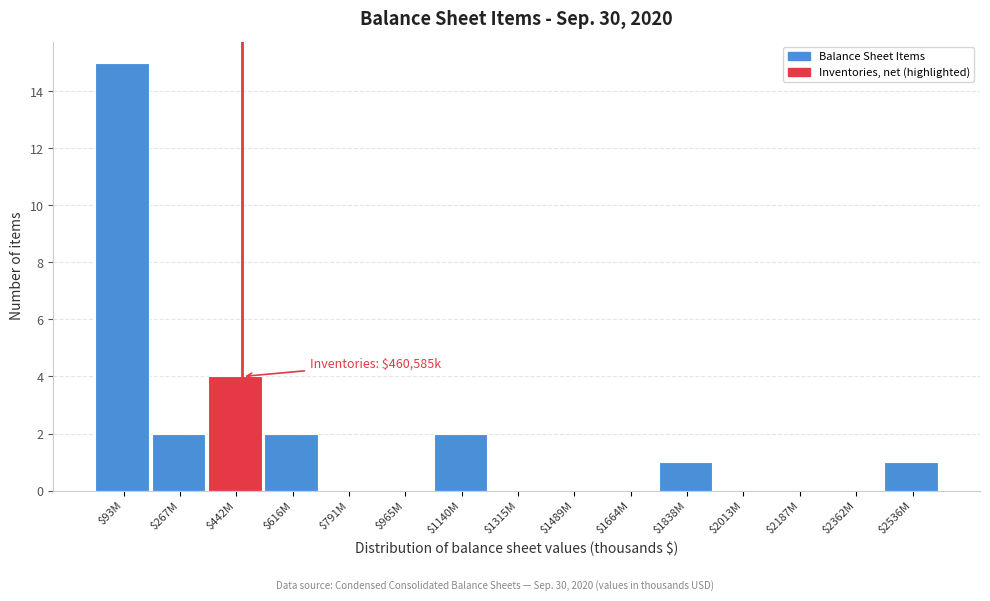

What is the sum of all values?

27